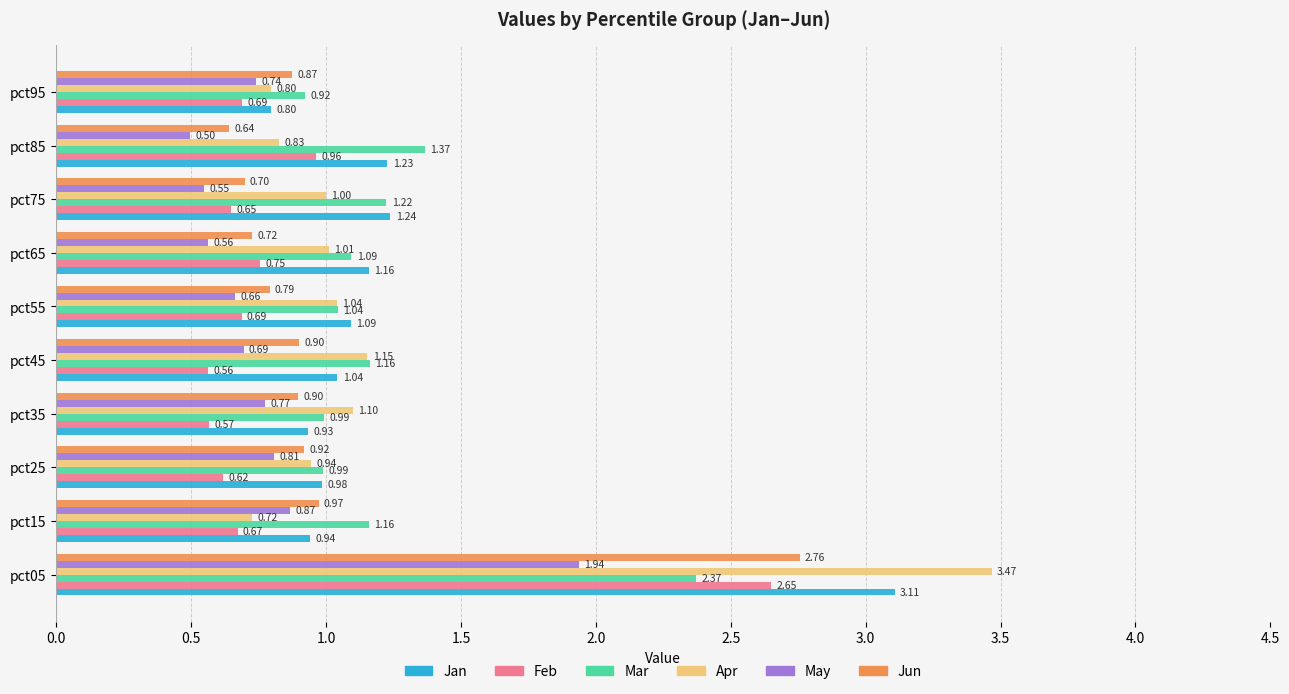

Which category has the lowest value in the Mar series?

pct95